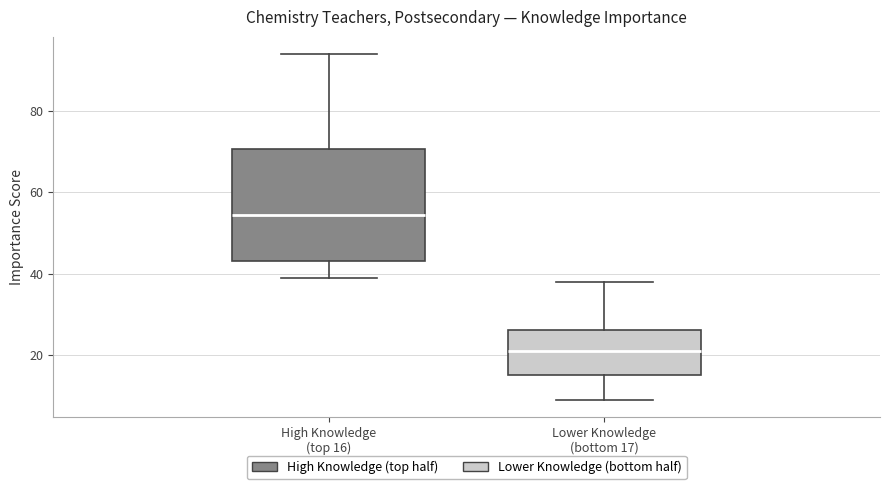

Where is the upper edge of the box for High Knowledge (top 16) on the y-axis? The values are not printed on the chart, so give them approximately, as read against the axis.

70